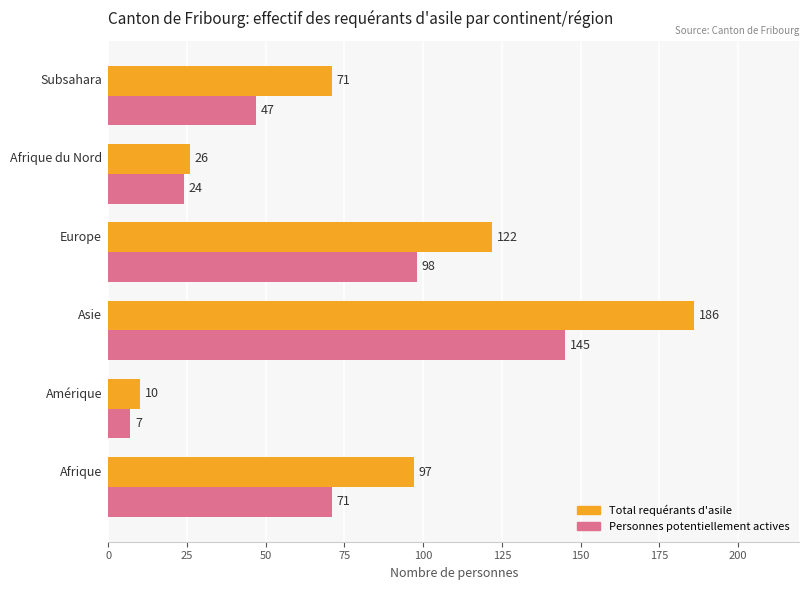

What is the difference between the maximum and minimum values in the Total requérants d'asile series?

176